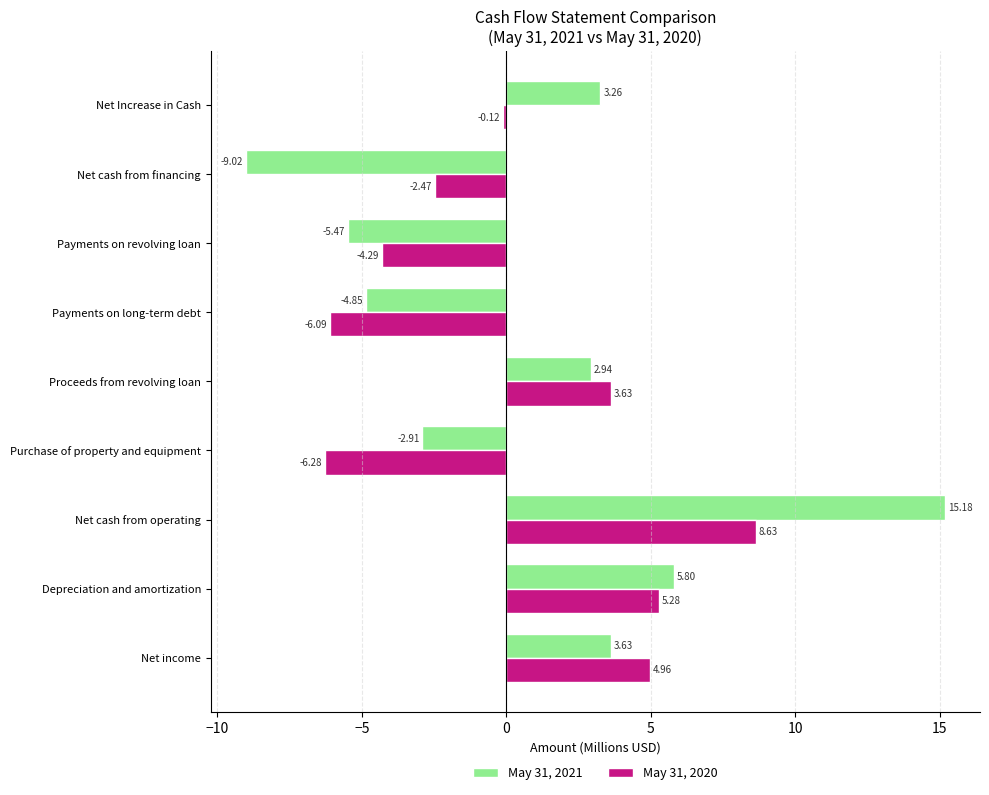

Where is May 31, 2020 nearest to the value 1?

Net Increase in Cash